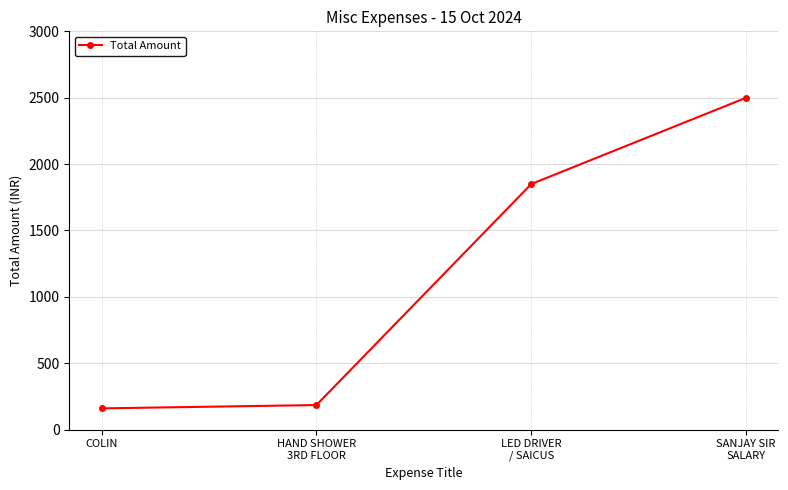

What is the smallest value displayed?

160